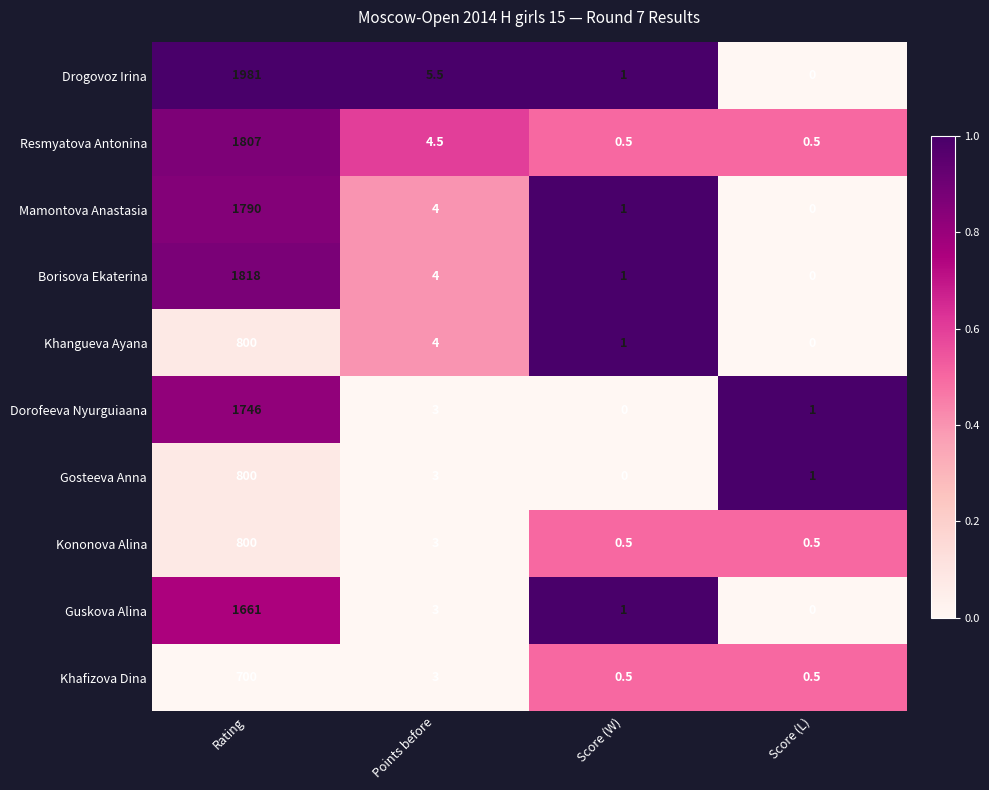

Count the number of categories in the chart.

4